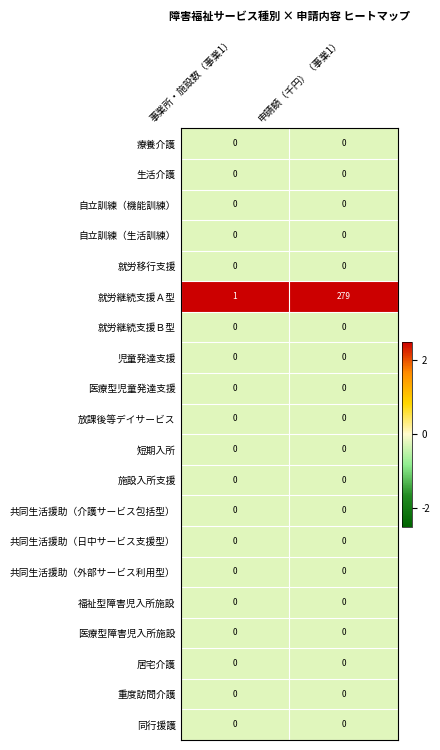

How many data points does each series have?

2